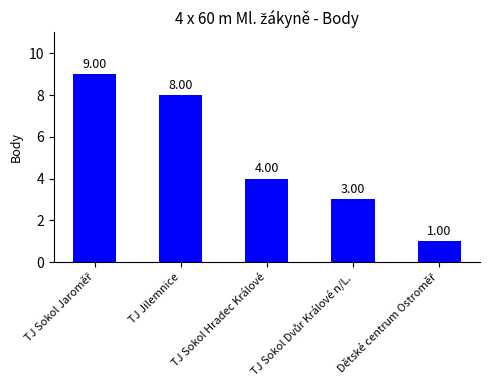

Where is the data nearest to the value 5?

TJ Sokol Hradec Králové